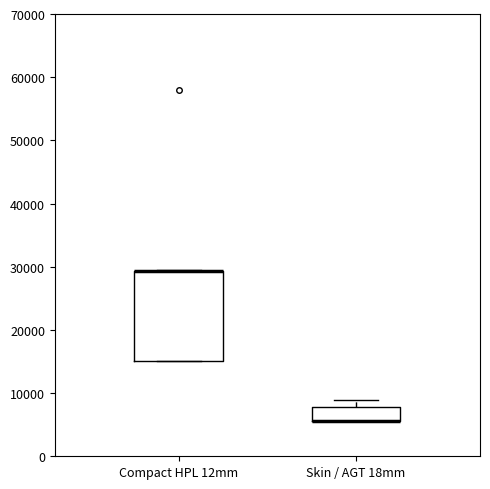

Which box is the tallest, from its lower edge to its upper edge?

Compact HPL 12mm